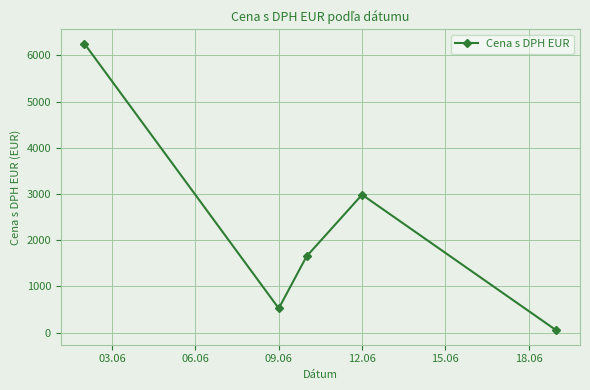

What is the average value?

2292.5